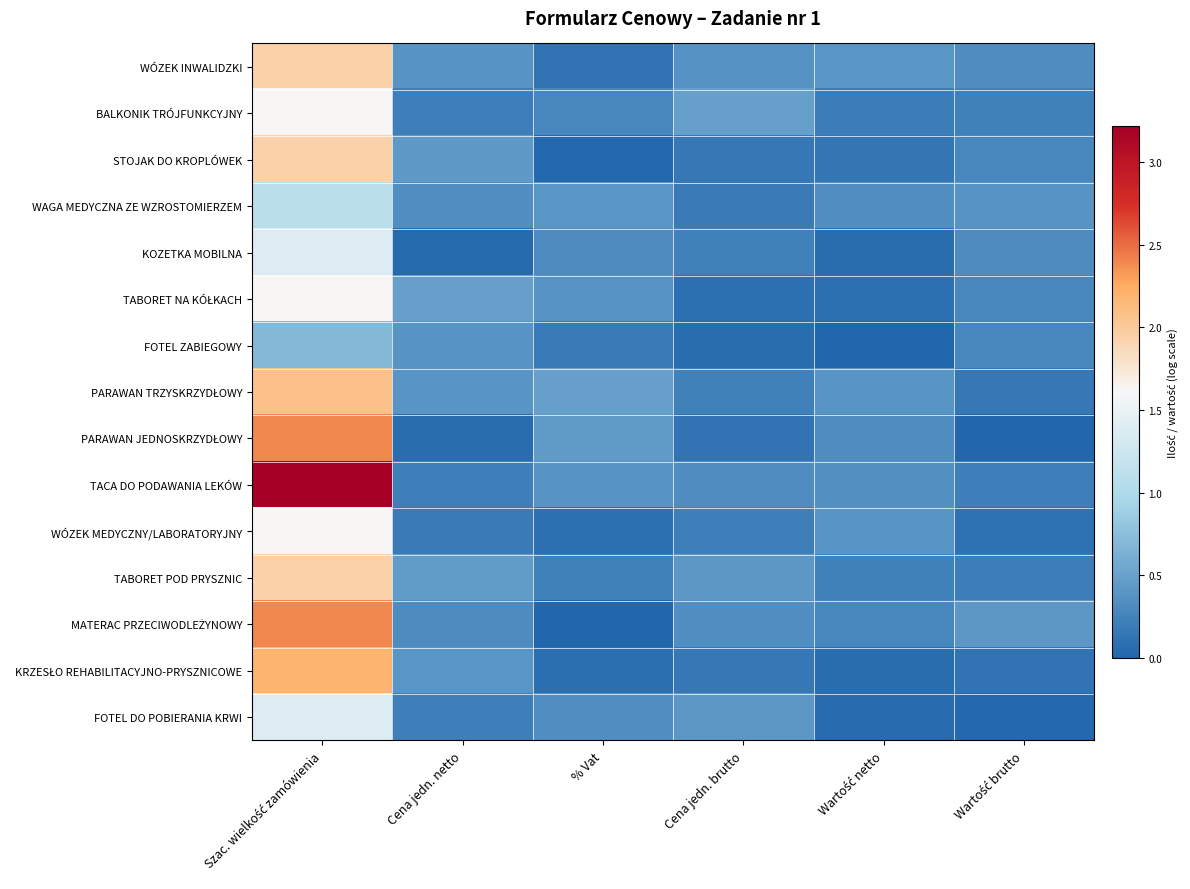

Which series changed the most between Szac. wielkość zamówienia and Wartość brutto?

TACA DO PODAWANIA LEKÓW